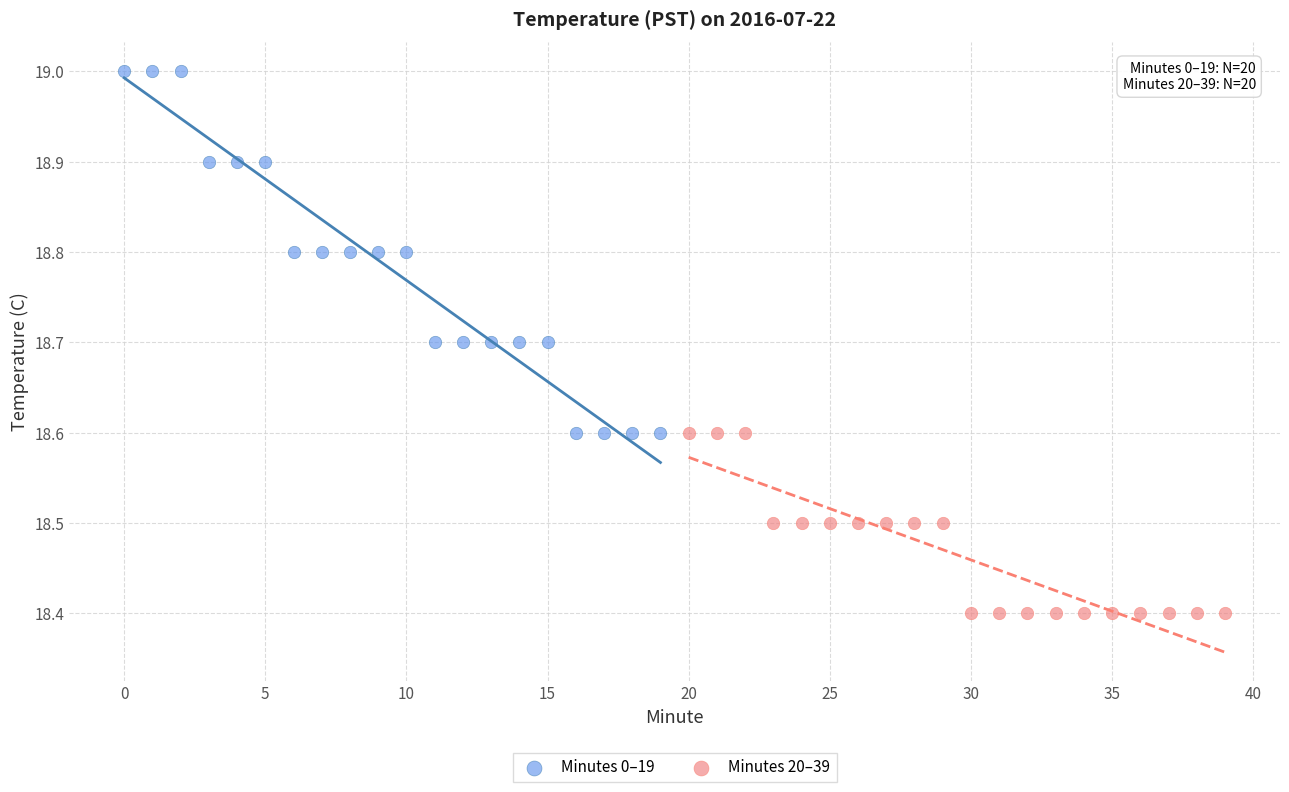

Which series contains the lowest Y value?

Minutes 20–39